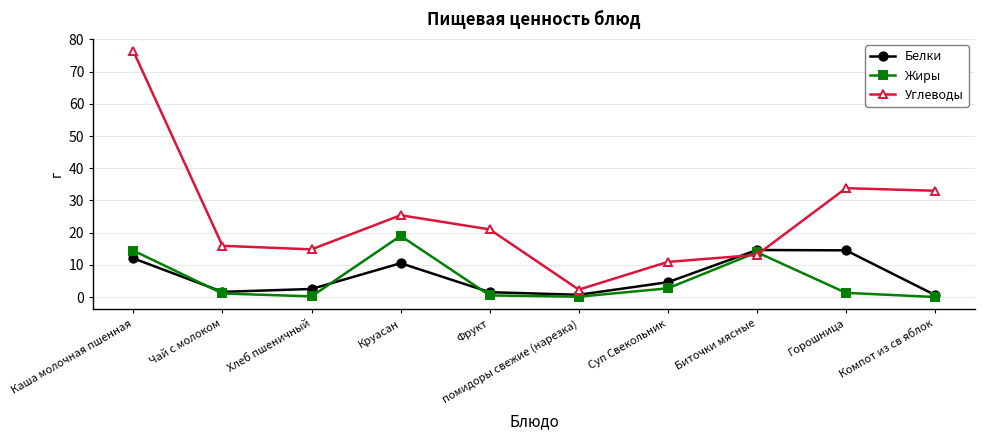

Is it true that Белки equals 14.5 at Горошница?

True